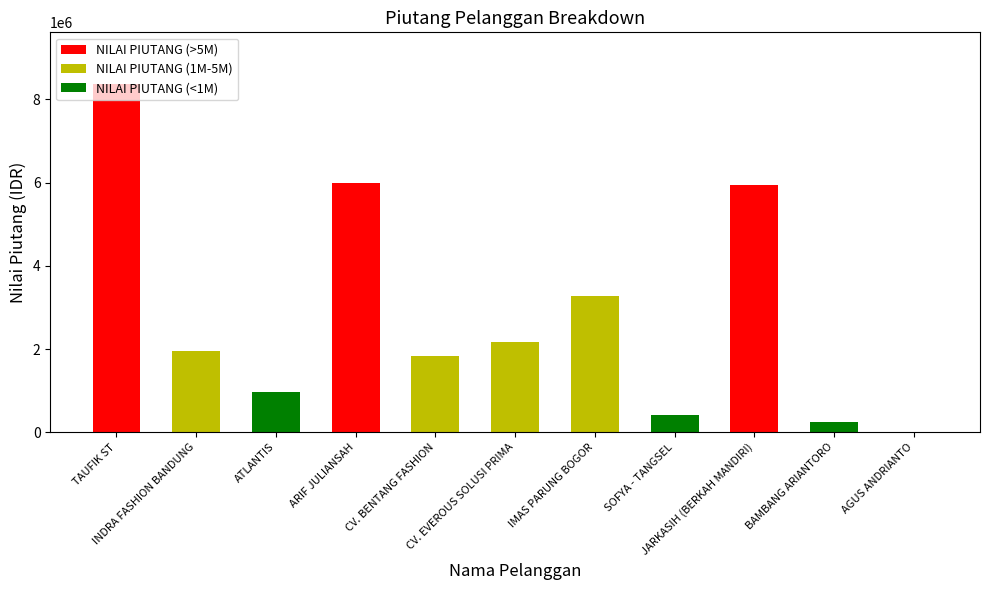

True or false: NILAI PIUTANG (<1M) has a value of 637131 at CV. EVEROUS SOLUSI PRIMA.

False